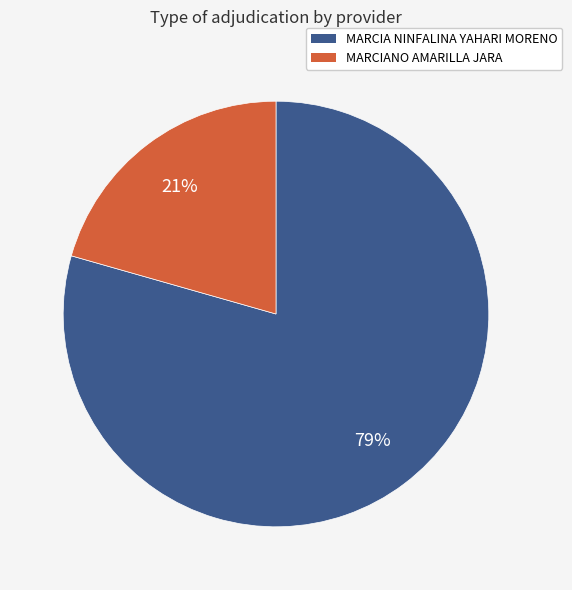

Approximately how many times larger is the value at MARCIANO AMARILLA JARA compared to MARCIA NINFALINA YAHARI MORENO?

0.3